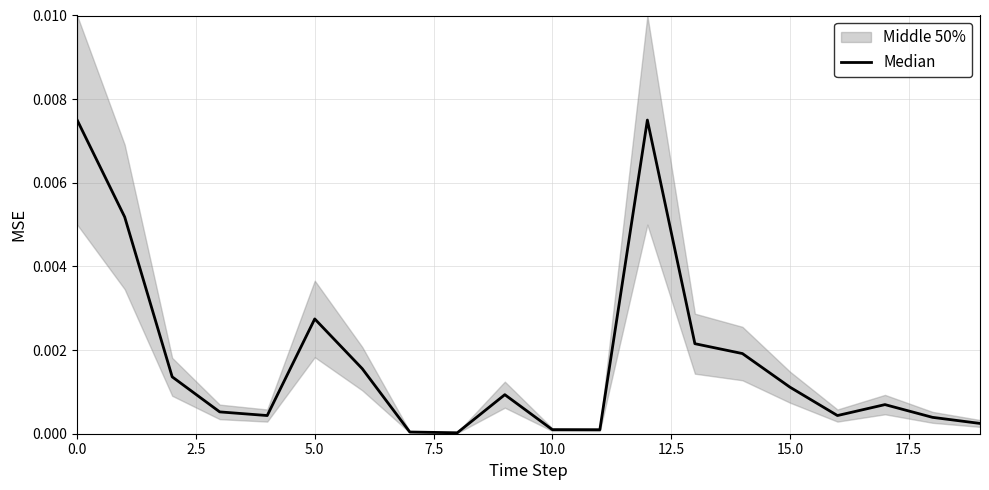

How many lines are shown in the chart?

1